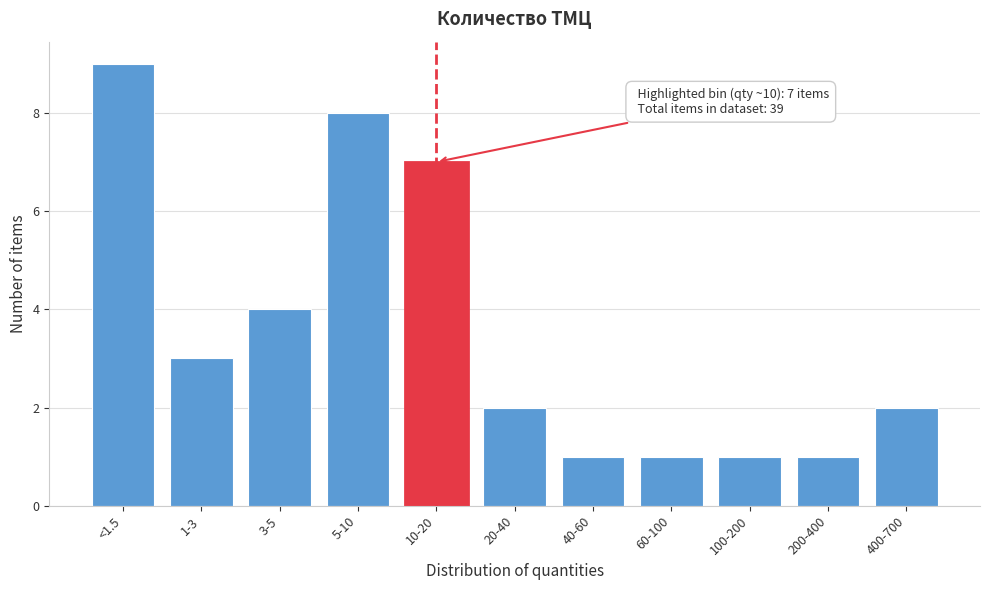

Reading right to left, what are all the values shown in this chart?

2	1	1	1	1	2	7	8	4	3	9